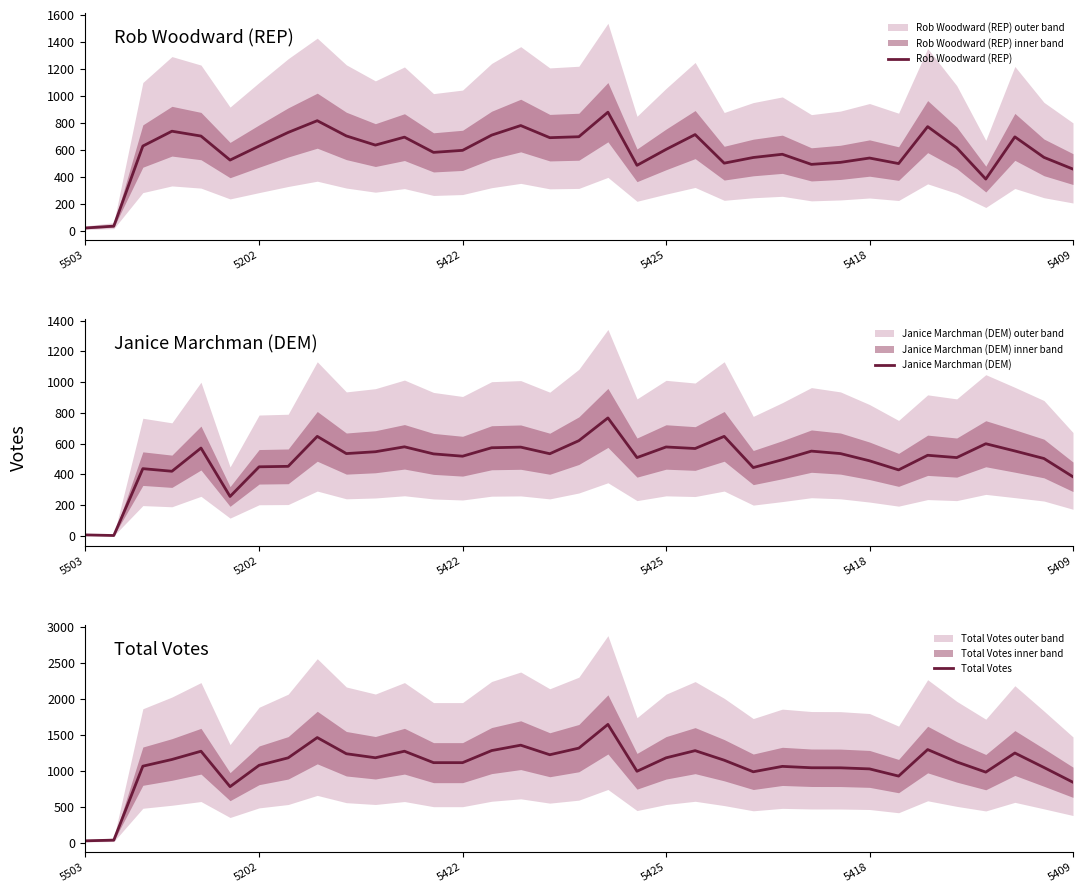

How many interior local peaks does the Janice Marchman (DEM) series have?

11